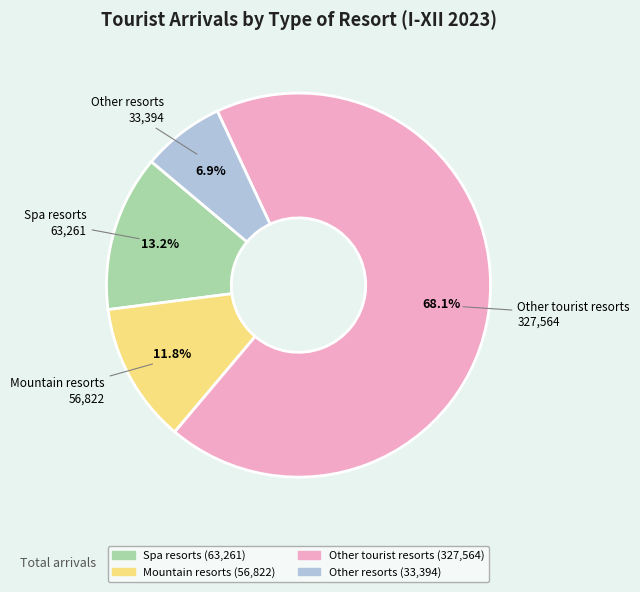

Count the number of slices in the pie.

4